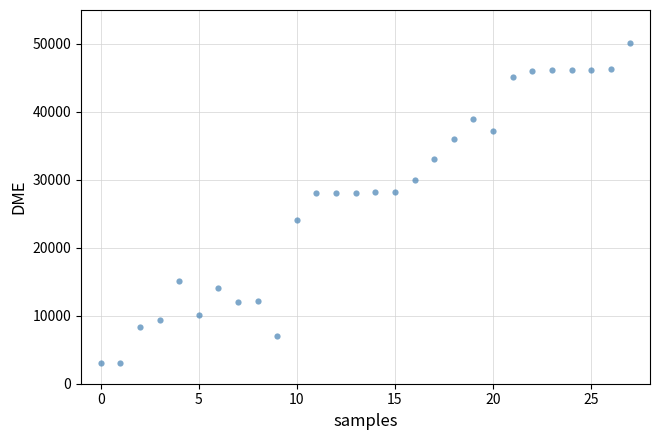

What is the range of Y values (max minus min)?

47103